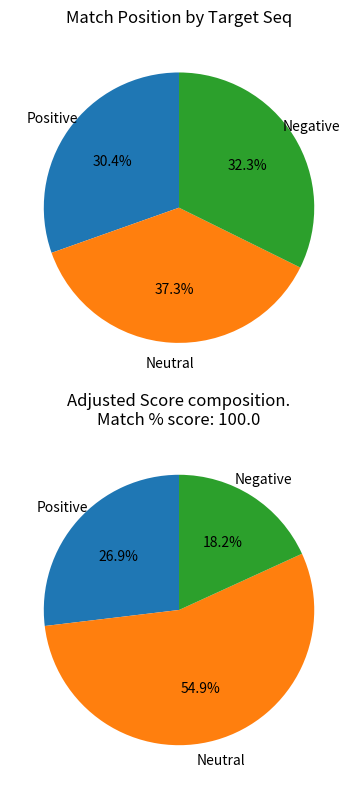

Is it true that CATTTGTTTCACCCTGTTCCT is 1% of the pie?

False